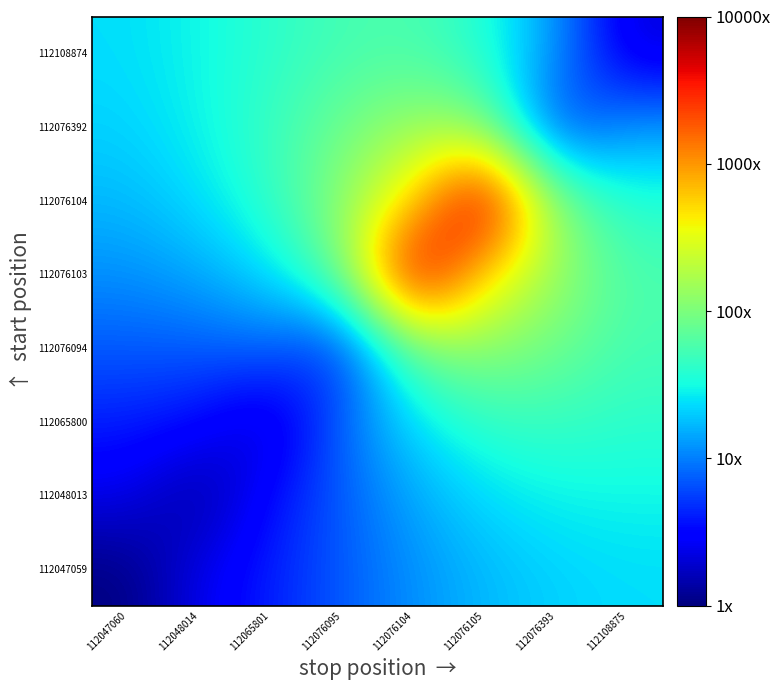

What is the minimum value shown in the chart?

7.7